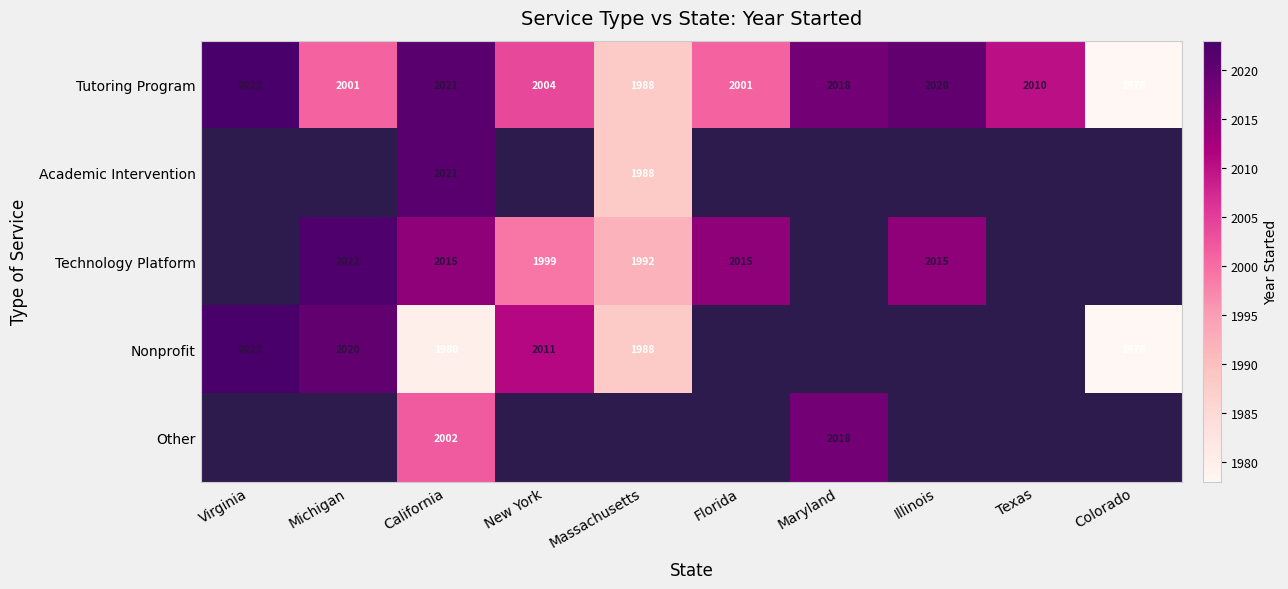

What is the difference between the second highest and minimum values in the Tutoring Program series?

43